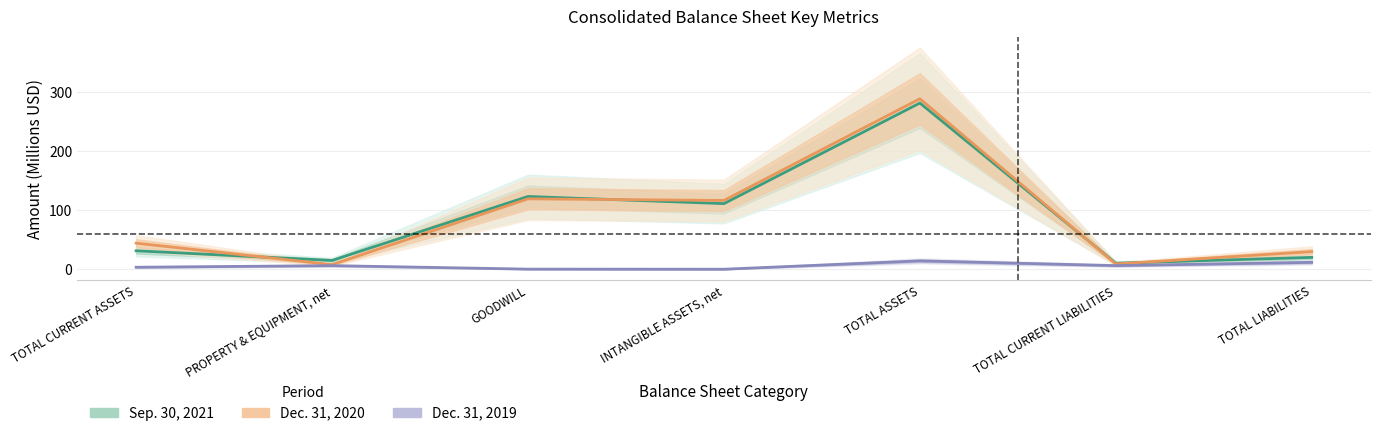

Is the value of Dec. 31, 2019 at GOODWILL greater than the value of Sep. 30, 2021 at PROPERTY & EQUIPMENT, net?

No